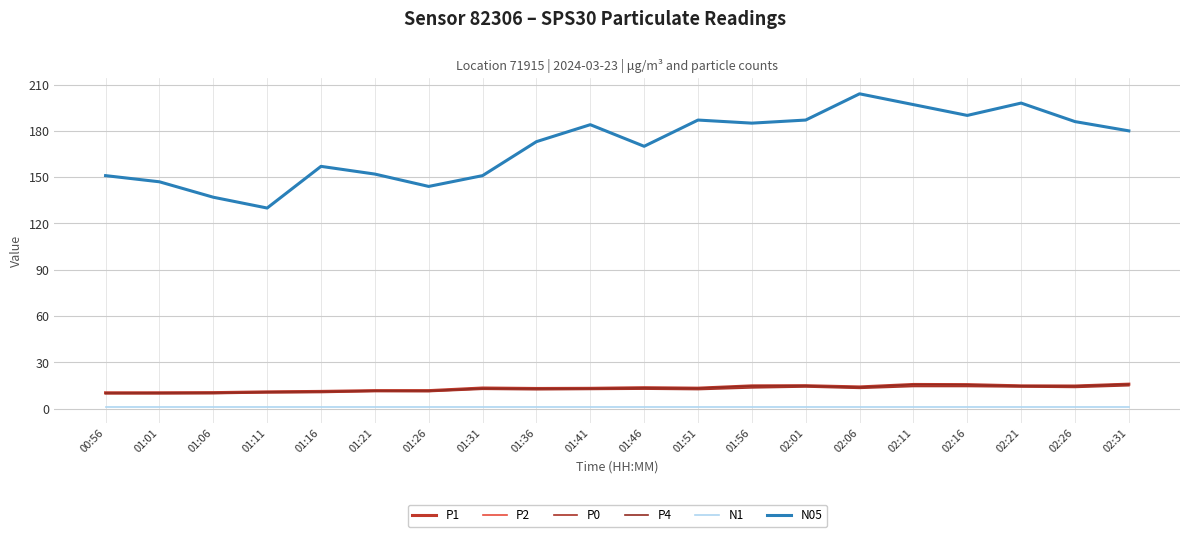

Count the number of categories in the chart.

20